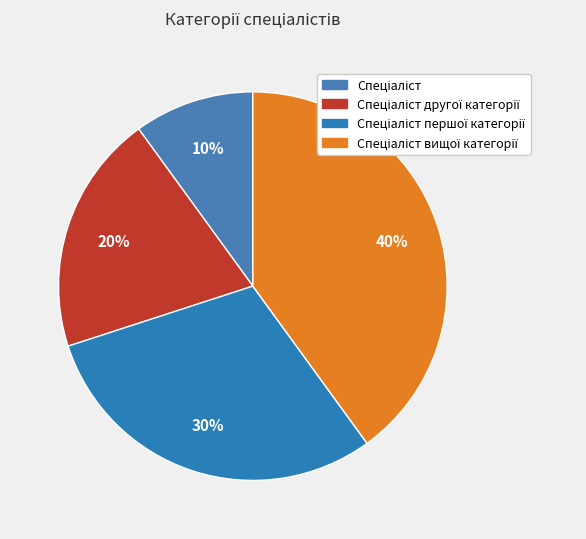

Count the number of slices in the pie.

4